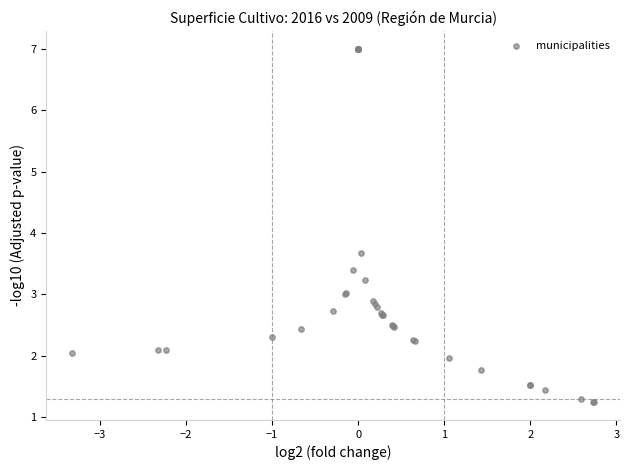

What Y value in the scatter plot is closest to 4?

3.7